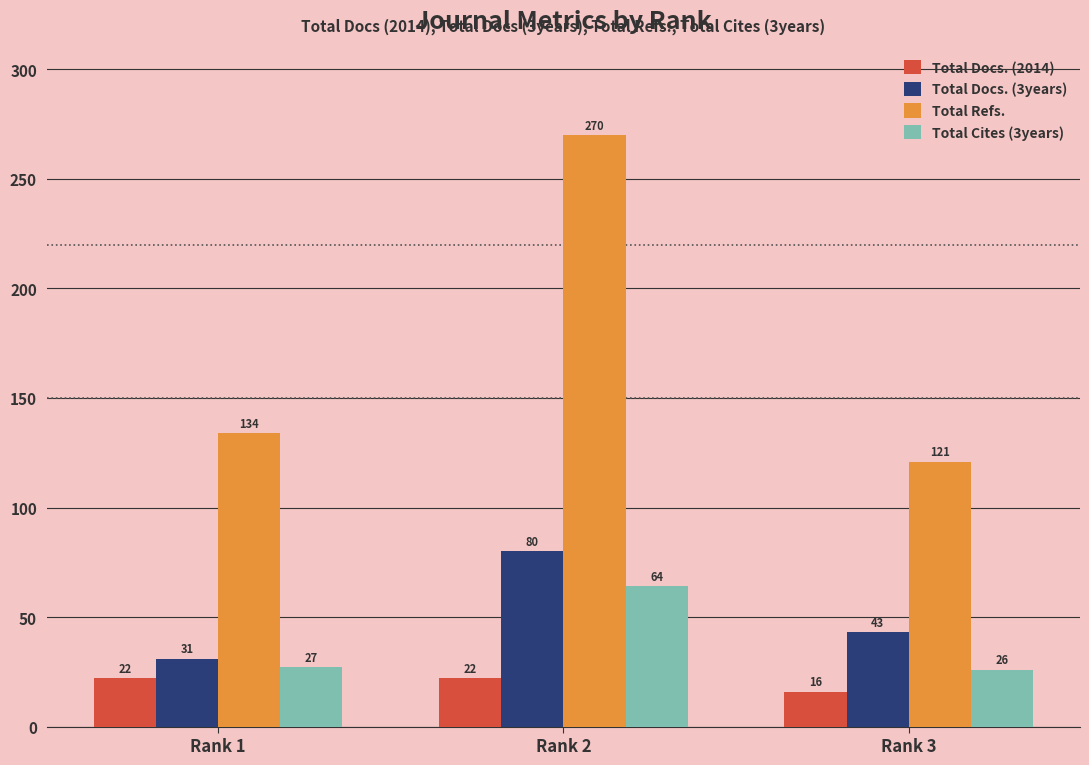

What is the sum of all Total Docs. (3years) values?

154